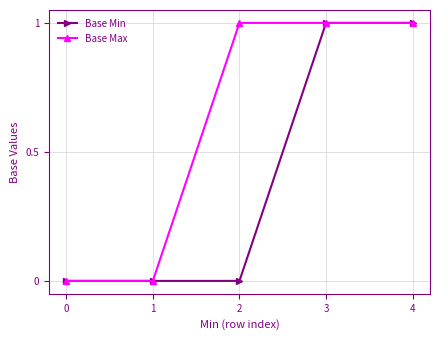

How many data points does each series have?

5